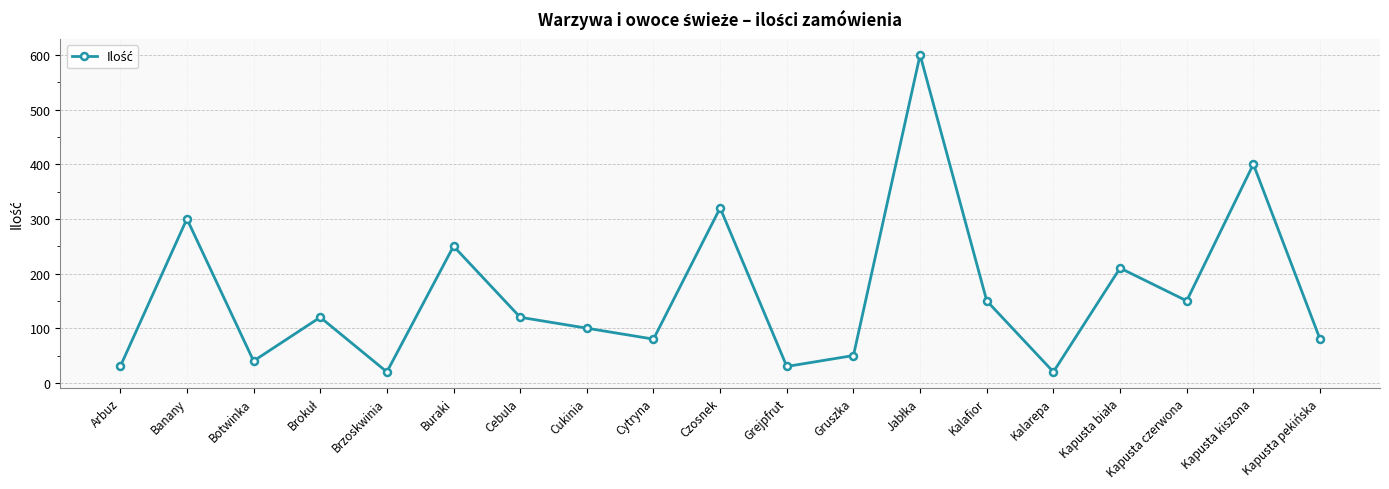

At which category does the data reach its first local peak?

Banany